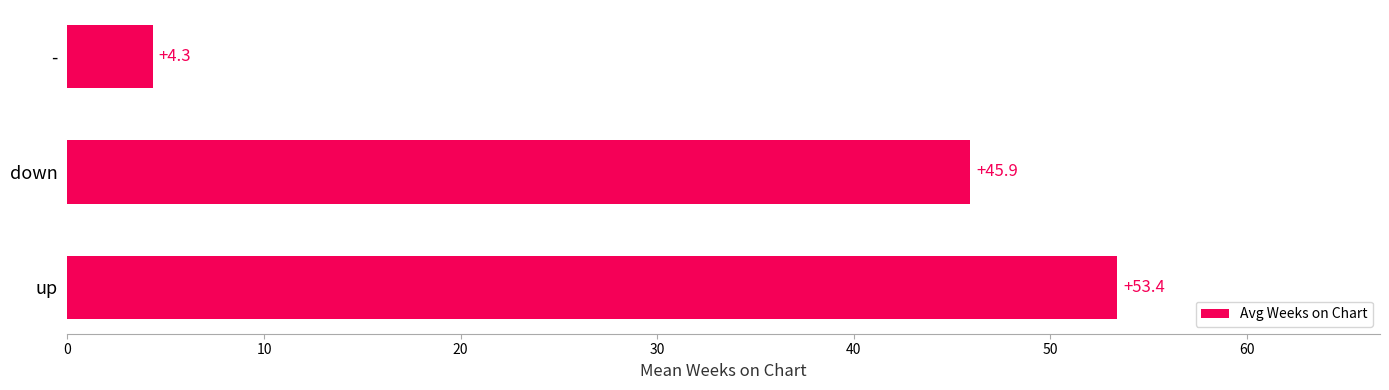

What is the difference between the maximum and minimum values?

49.1